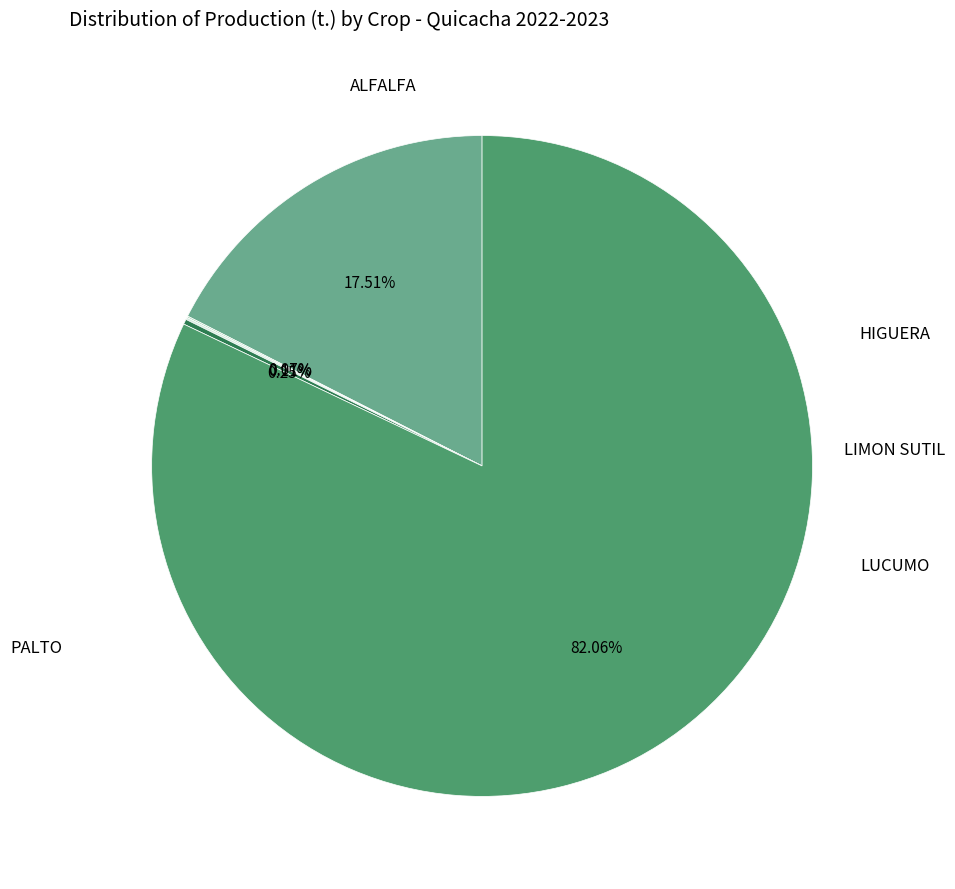

Is there a majority slice in this chart?

Yes